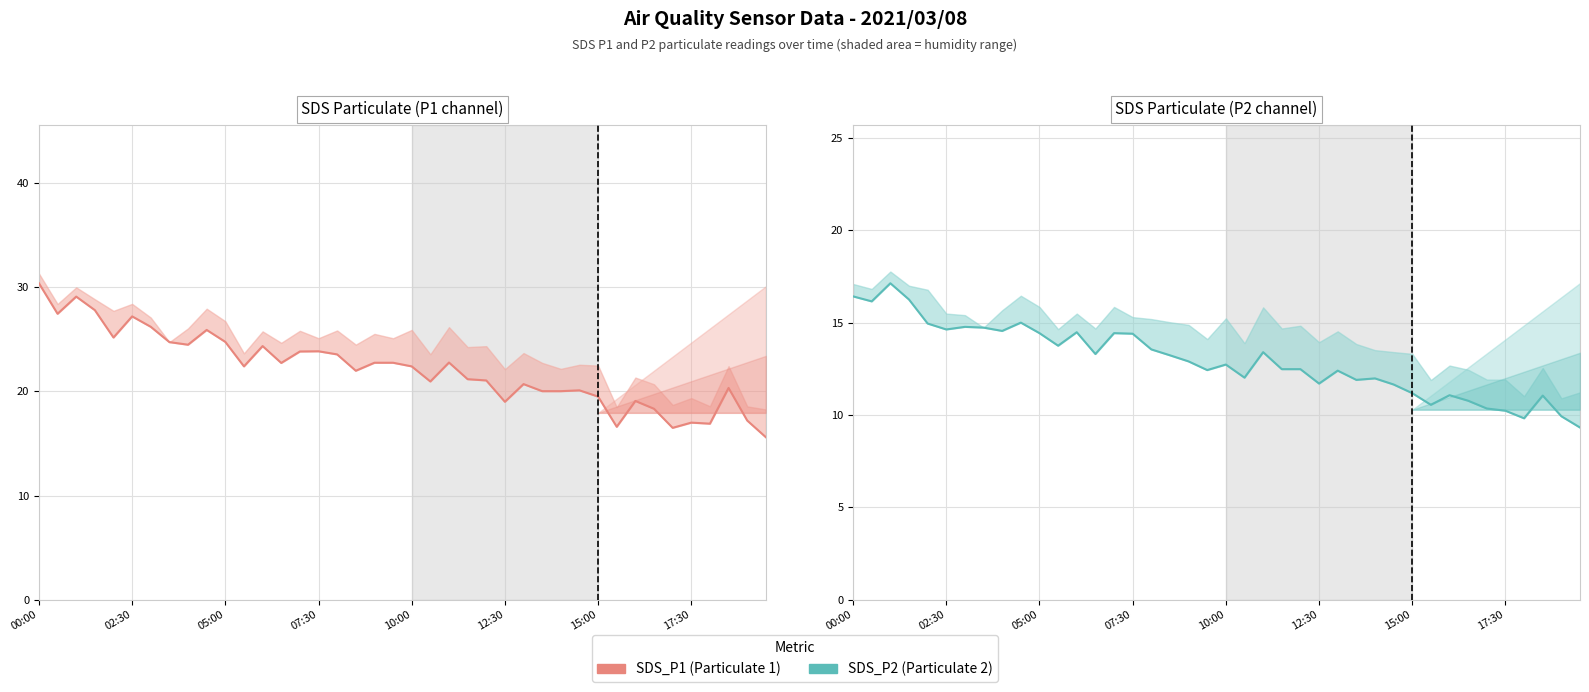

What is the difference between the maximum and second lowest values in the SDS_P2 series?

7.3